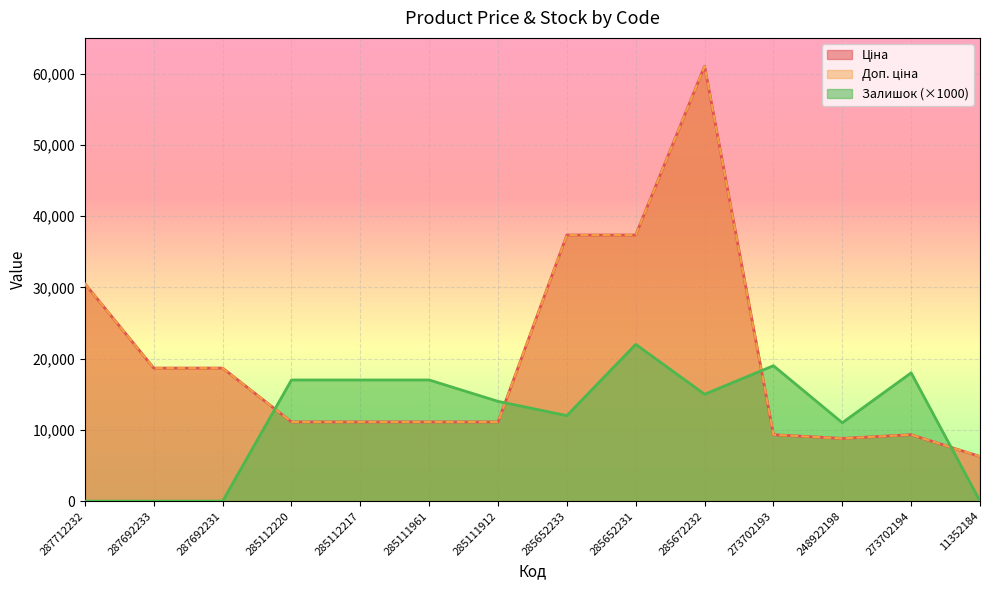

Reading left to right, list all the values displayed in this chart.

Ціна: 287712232=30512.3	287692233=18671.5	287692231=18671.5	285112220=11113.6	285112217=11113.6	285111961=11113.6	285111912=11113.6	285652233=37343.0	285652231=37343.0	285672232=61024.7	273702193=9321.4	248922198=8797.6	273702194=9321.4	11352184=6266.7
Доп. ціна: 287712232=30512.3	287692233=18671.5	287692231=18671.5	285112220=11113.6	285112217=11113.6	285111961=11113.6	285111912=11113.6	285652233=37343.0	285652231=37343.0	285672232=61024.7	273702193=9321.4	248922198=8797.6	273702194=9321.4	11352184=6266.7
Залишок: 287712232=0.0	287692233=0.0	287692231=0.0	285112220=17000.0	285112217=17000.0	285111961=17000.0	285111912=14000.0	285652233=12000.0	285652231=22000.0	285672232=15000.0	273702193=19000.0	248922198=11000.0	273702194=18000.0	11352184=0.0